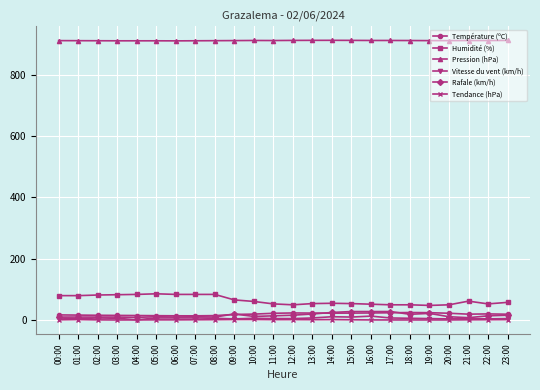

True or false: Humidité (%) and Vitesse du vent (km/h) intersect in this chart.

False